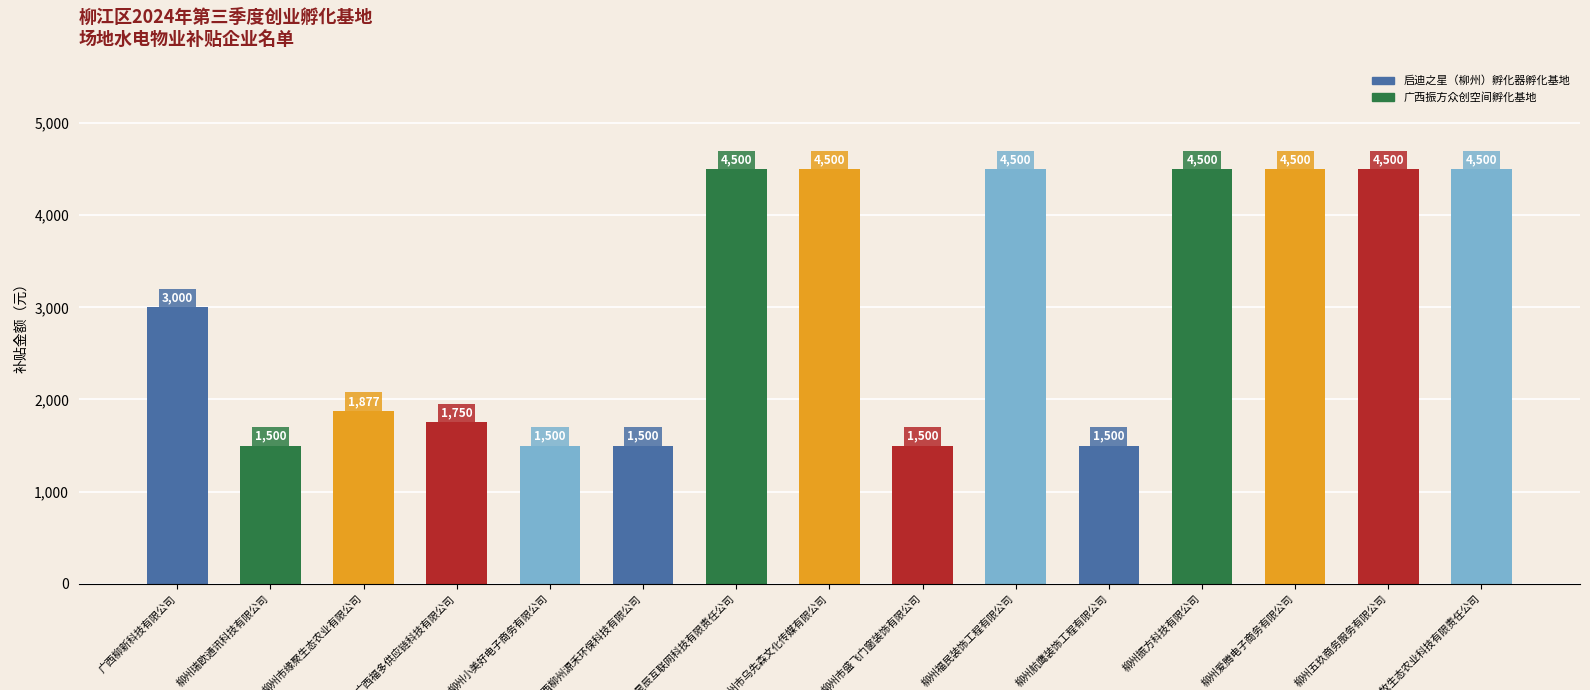

What value does the data have at 柳州市浩瀚星辰互联网科技有限责任公司?

4500.0